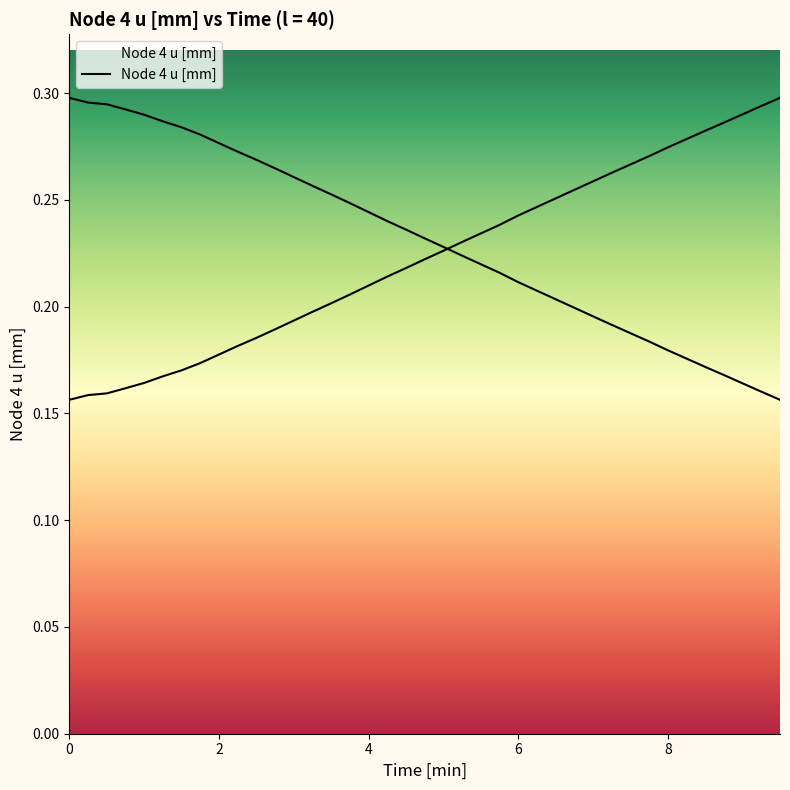

Reading right to left, list all the values displayed in this chart.

9.5=0.3	9.25=0.3	9.0=0.3	8.75=0.3	8.5=0.3	8.25=0.3	8.0=0.3	7.75=0.3	7.5=0.3	7.25=0.3	7.0=0.3	6.75=0.3	6.5=0.3	6.25=0.2	6.0=0.2	5.75=0.2	5.5=0.2	5.25=0.2	5.0=0.2	4.75=0.2	4.5=0.2	4.25=0.2	4.0=0.2	3.75=0.2	3.5=0.2	3.25=0.2	3.0=0.2	2.75=0.2	2.5=0.2	2.25=0.2	2.0=0.2	1.75=0.2	1.5=0.2	1.25=0.2	1.0=0.2	0.75=0.2	0.5=0.2	0.25=0.2	0=0.2